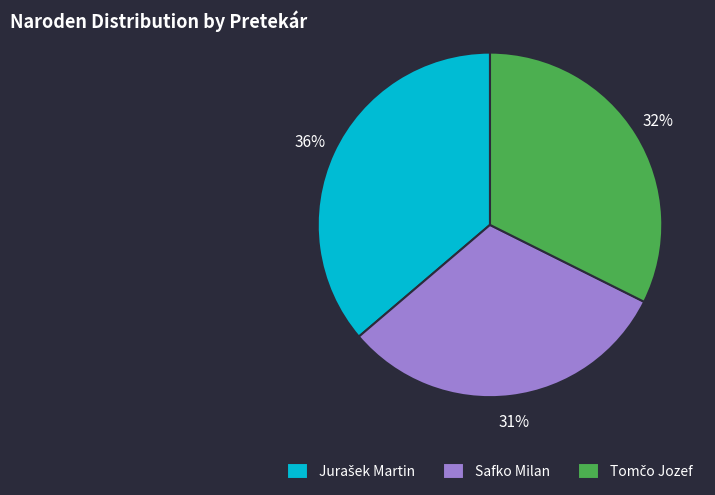

Does Safko Milan account for over 50% of the chart?

No